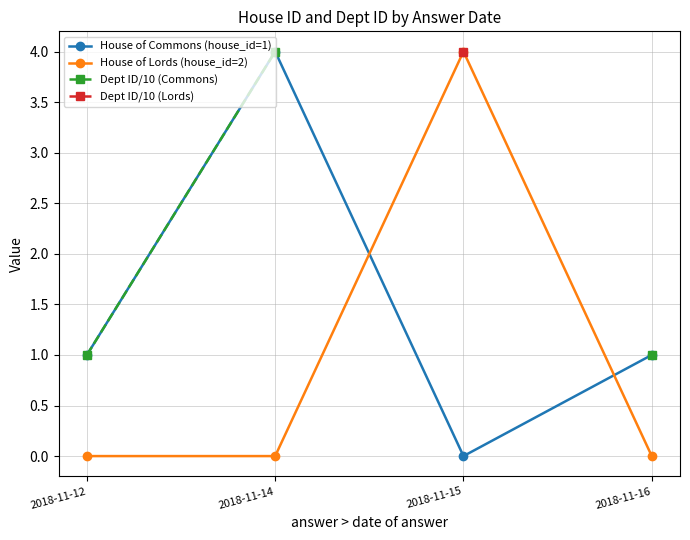

Does the chart have visible grid lines?

Yes